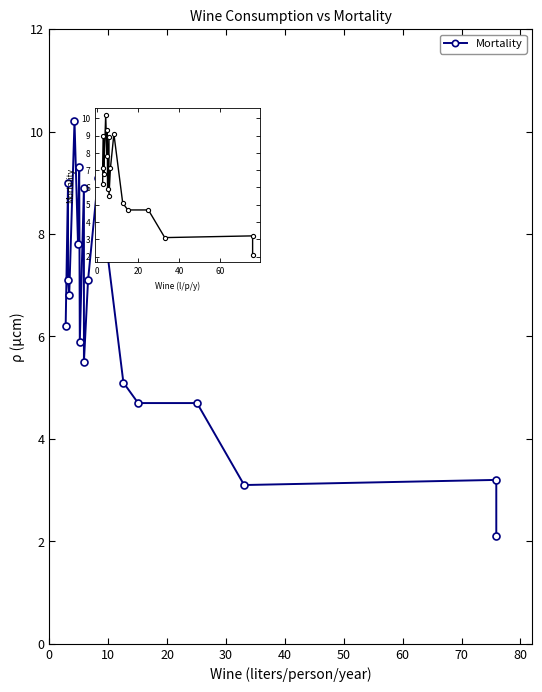

How many lines are shown in the chart?

1